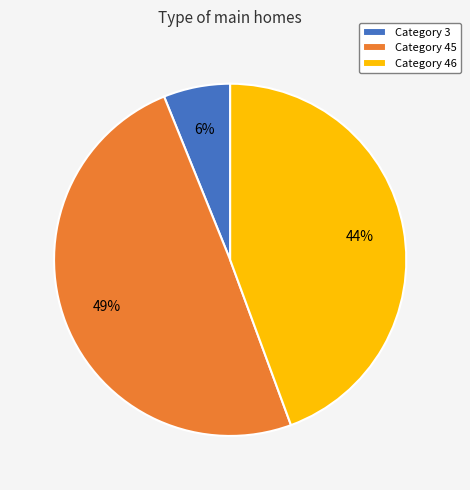

Which slice is the smallest?

Category 3